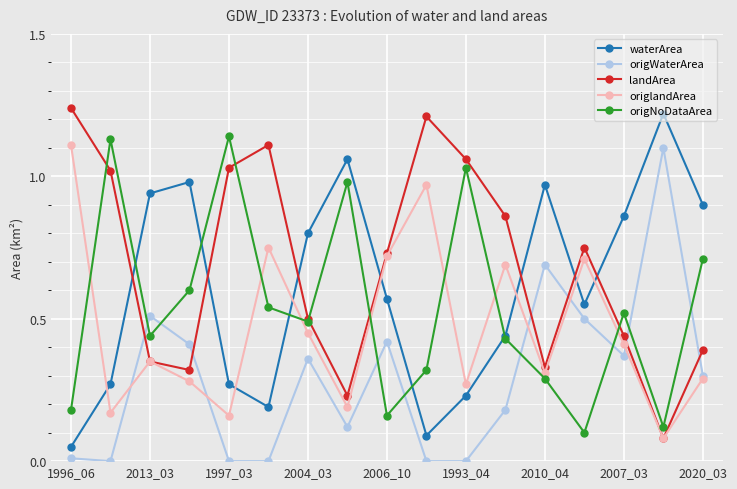

List the series in order of their overall mean, highest first.

landArea, waterArea, origNoDataArea, origlandArea, origWaterArea